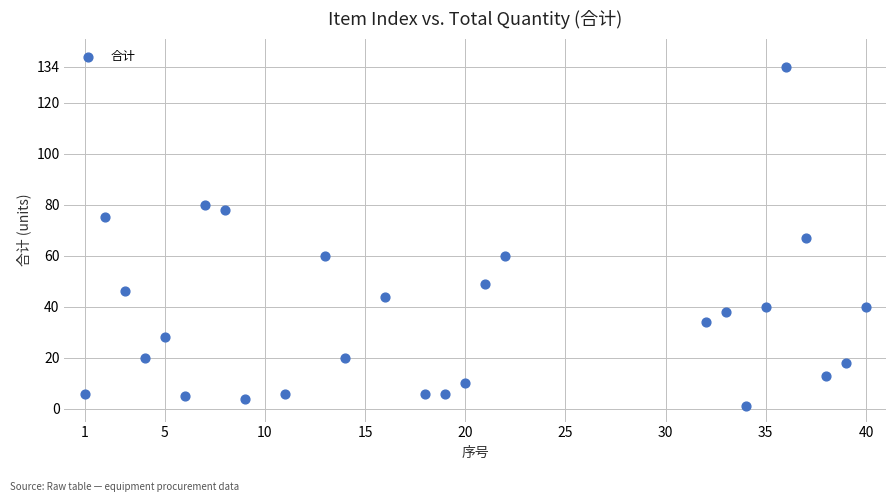

What is the range of Y values (max minus min)?

133